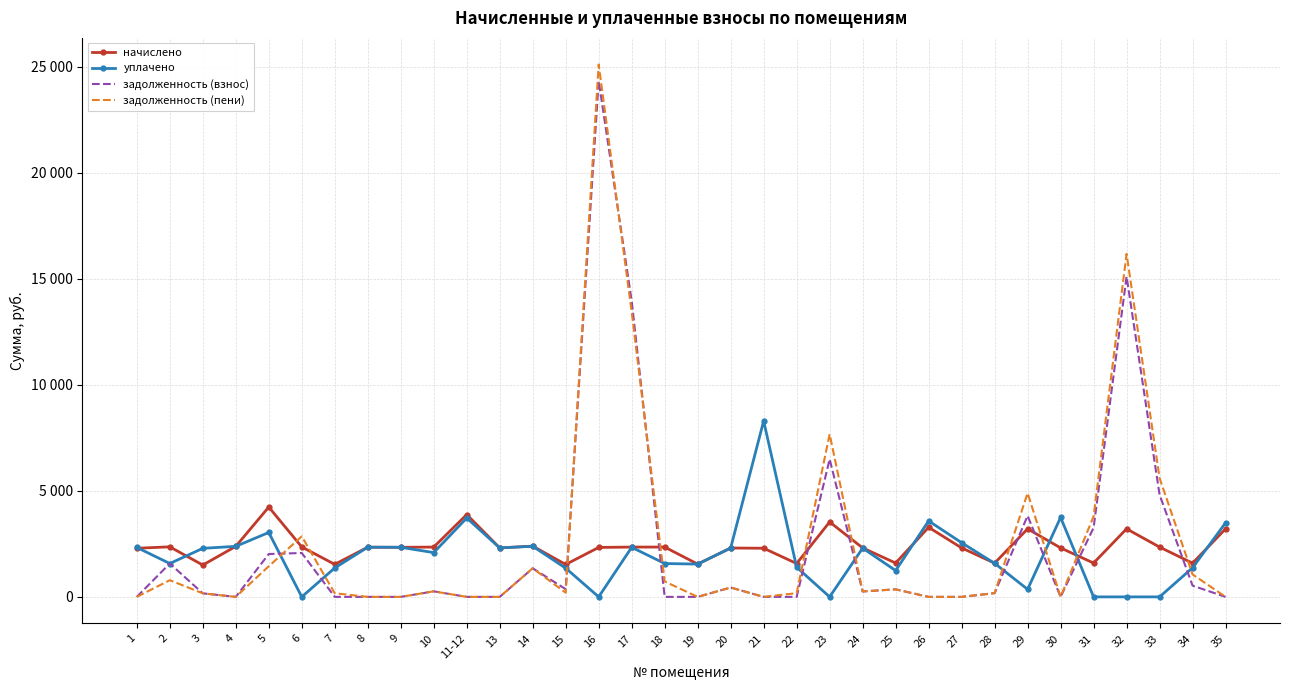

Reading right to left, list all the values displayed in this chart.

начислено: 3208.5	1590.3	2349.2	3208.5	1595.9	2310.1	3208.5	1590.3	2310.1	3281.0	1595.9	2310.1	3532.1	1573.6	2293.4	2304.5	1545.7	2349.2	2349.2	2332.4	1528.9	2393.8	2310.1	3883.7	2349.2	2338.0	2343.6	1534.5	2354.8	4236.2	2382.7	1501.0	2360.3	2293.4
уплачено: 3493.1	1373.7	0.0	0.0	0.0	3745.9	356.5	1582.3	2555.2	3582.4	1241.2	2298.5	0.0	1398.7	8297.8	2304.5	1545.7	1573.6	2337.4	0.0	1354.1	2387.6	2310.1	3720.0	2088.2	2338.0	2343.6	1364.0	0.0	3037.6	2382.7	2289.7	1573.6	2332.4
задолженность (взнос): 0.0	530.1	4816.9	15108.3	3263.5	0.0	3824.9	176.7	0.0	0.0	354.6	256.7	6496.8	0.0	0.0	441.2	0.0	0.0	13956.9	24330.9	363.7	1347.7	0.0	0.0	261.0	0.0	0.0	0.0	2069.5	2021.6	0.0	166.9	1573.6	0.0
задолженность (пени): 0.0	1060.2	5599.9	16177.8	3795.4	0.0	4894.4	176.7	0.0	0.0	354.6	256.7	7674.2	174.8	0.0	441.2	0.0	727.4	13434.9	25108.4	196.3	1349.9	0.0	0.0	261.0	0.0	0.0	170.5	2854.4	1443.8	0.0	166.9	786.8	0.0